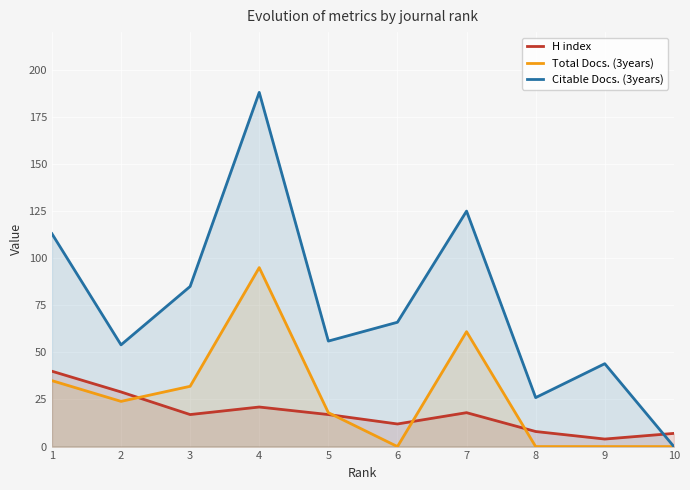

Count the number of data series in this chart.

3